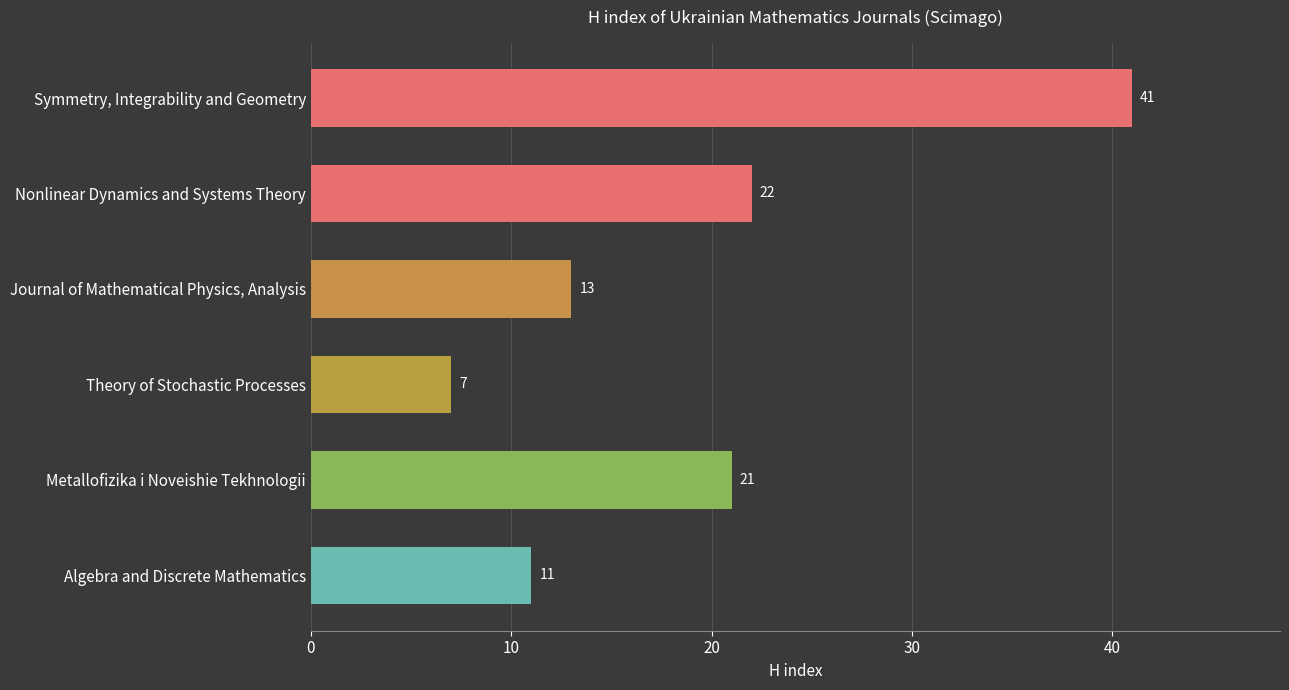

What is the average value?

19